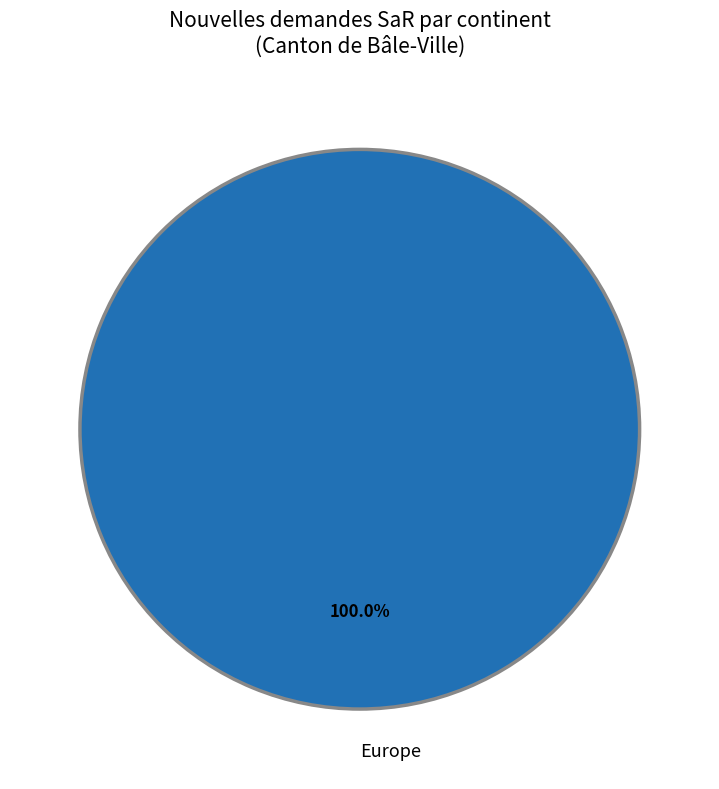

Does Europe account for over 50% of the chart?

Yes